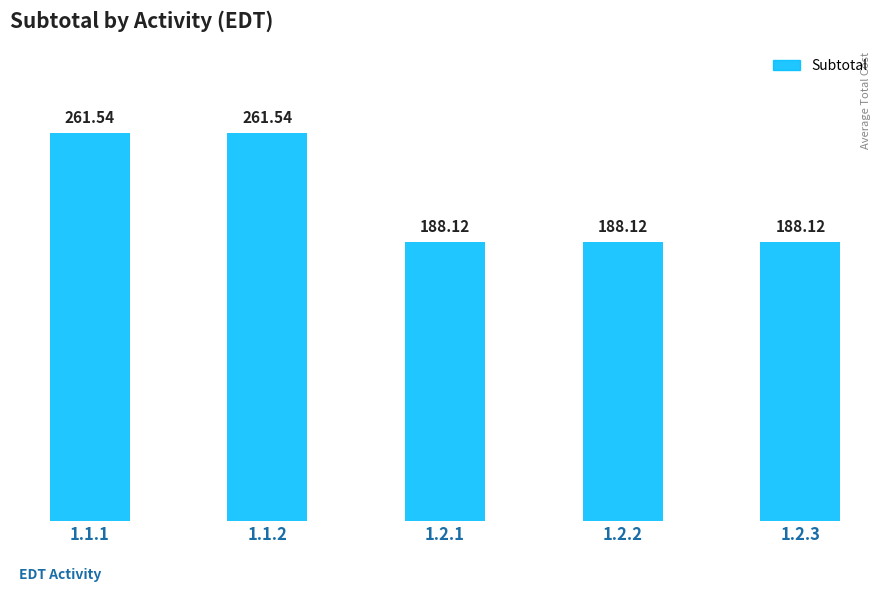

What is the average value?

217.5